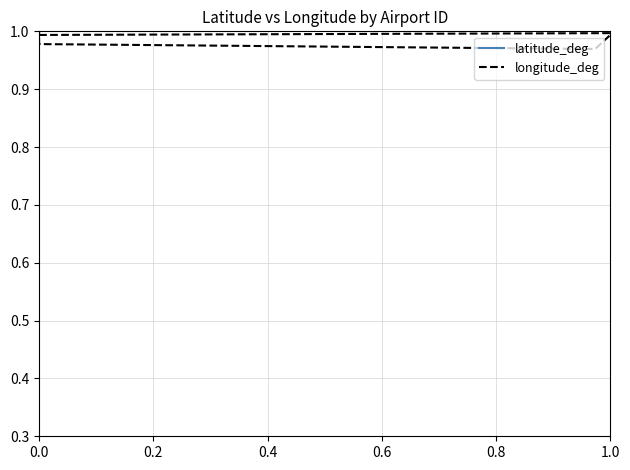

What are all the series names shown in the legend?

latitude_deg, longitude_deg